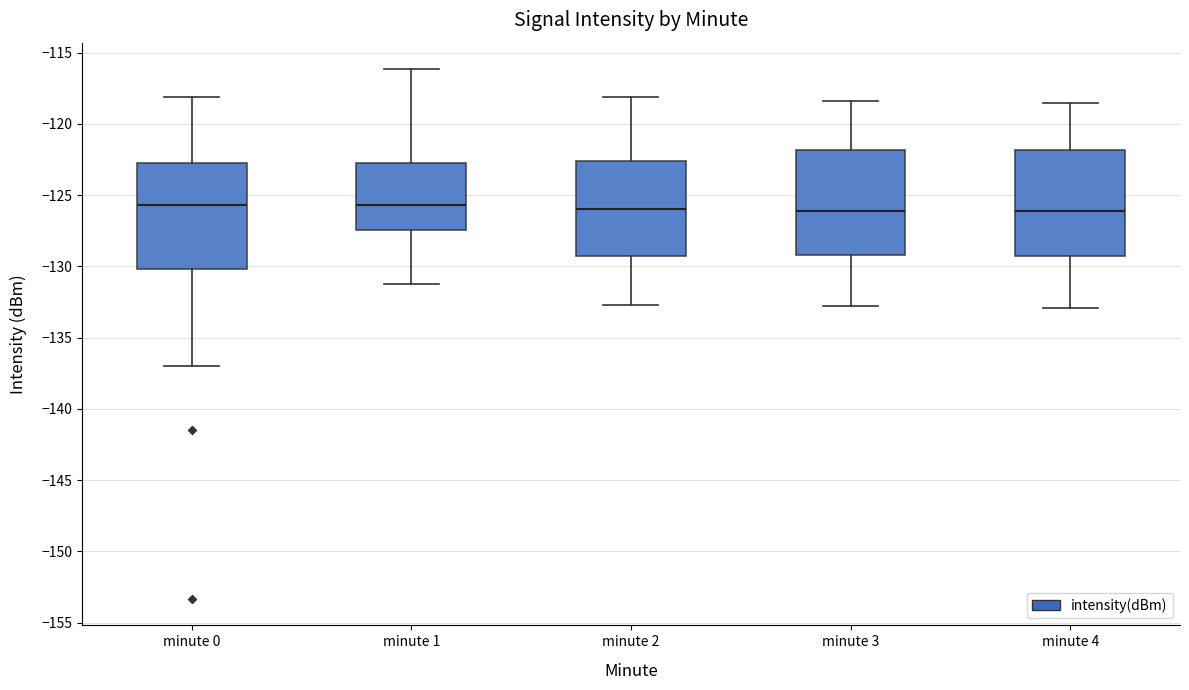

Reading left to right, read every box against the y-axis: the position of its median line, the range the box covers, and the ends of its whiskers. The values are not printed on the chart, so give them approximately, as read against the axis.

minute 0: median -125.5, box -130.0 to -122.5, whiskers -137.0 to -118.0
minute 1: median -125.5, box -127.5 to -122.5, whiskers -131.0 to -116.0
minute 2: median -126.0, box -129.0 to -122.5, whiskers -132.5 to -118.0
minute 3: median -126.0, box -129.0 to -122.0, whiskers -133.0 to -118.5
minute 4: median -126.0, box -129.0 to -122.0, whiskers -133.0 to -118.5